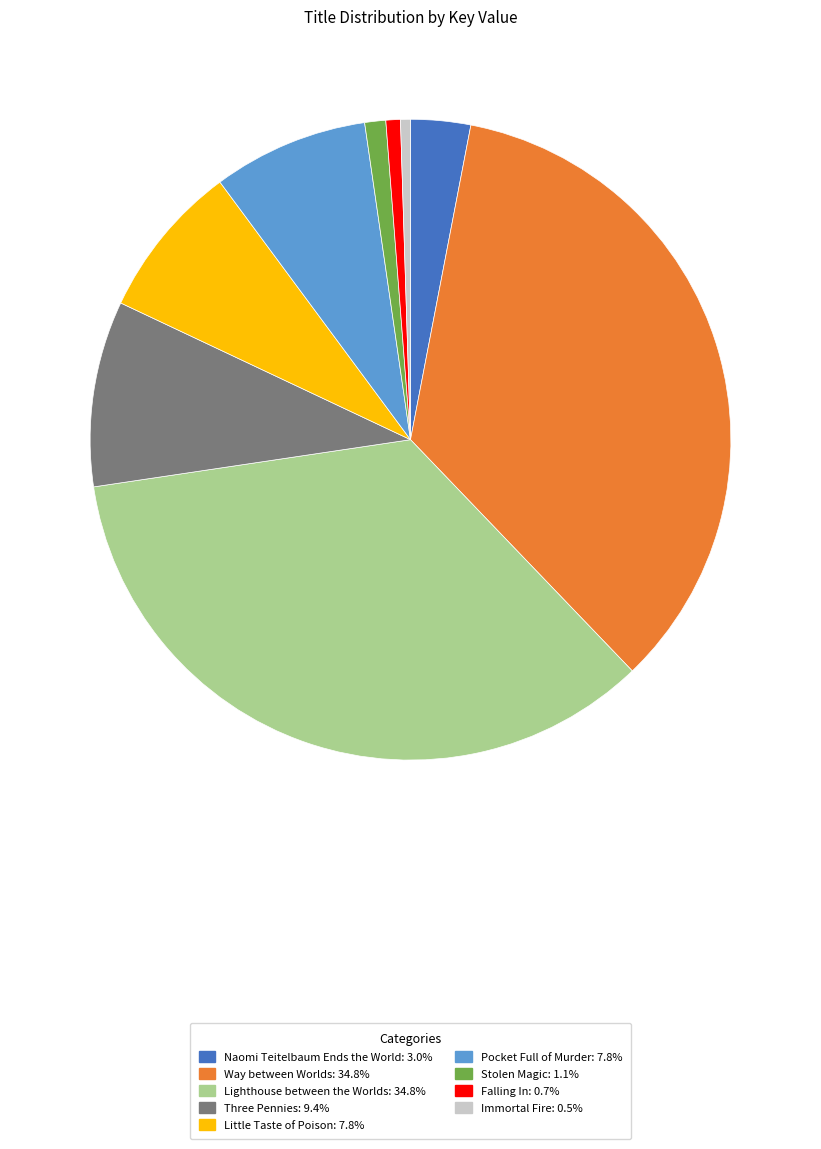

Does Naomi Teitelbaum Ends the World: 3.0% represent more than half of the total?

No